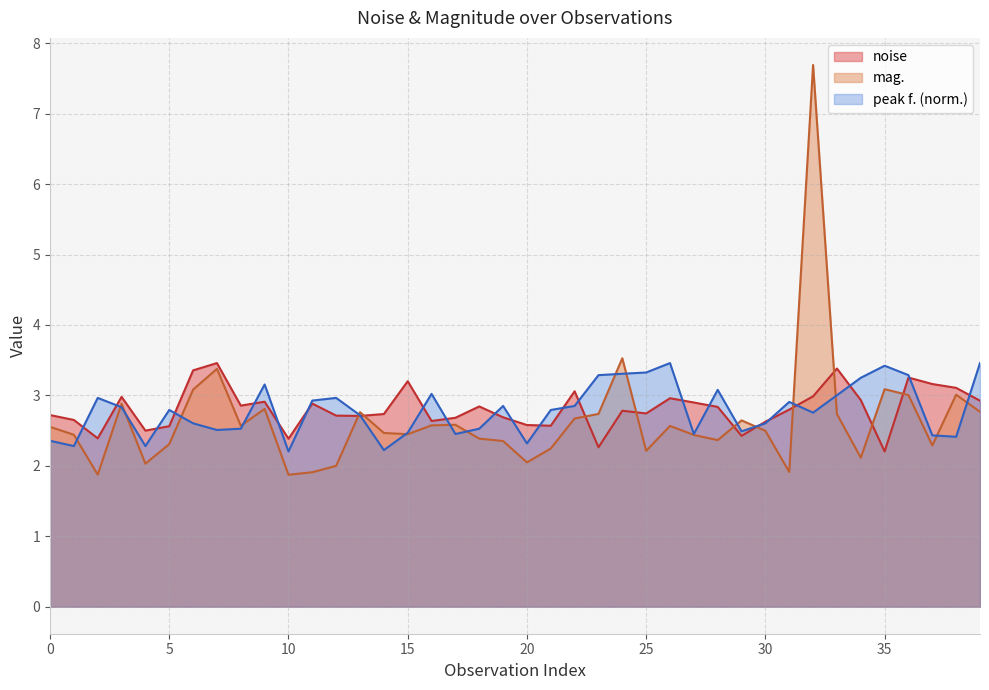

Is it true that mag. equals 1.1 at 35?

False